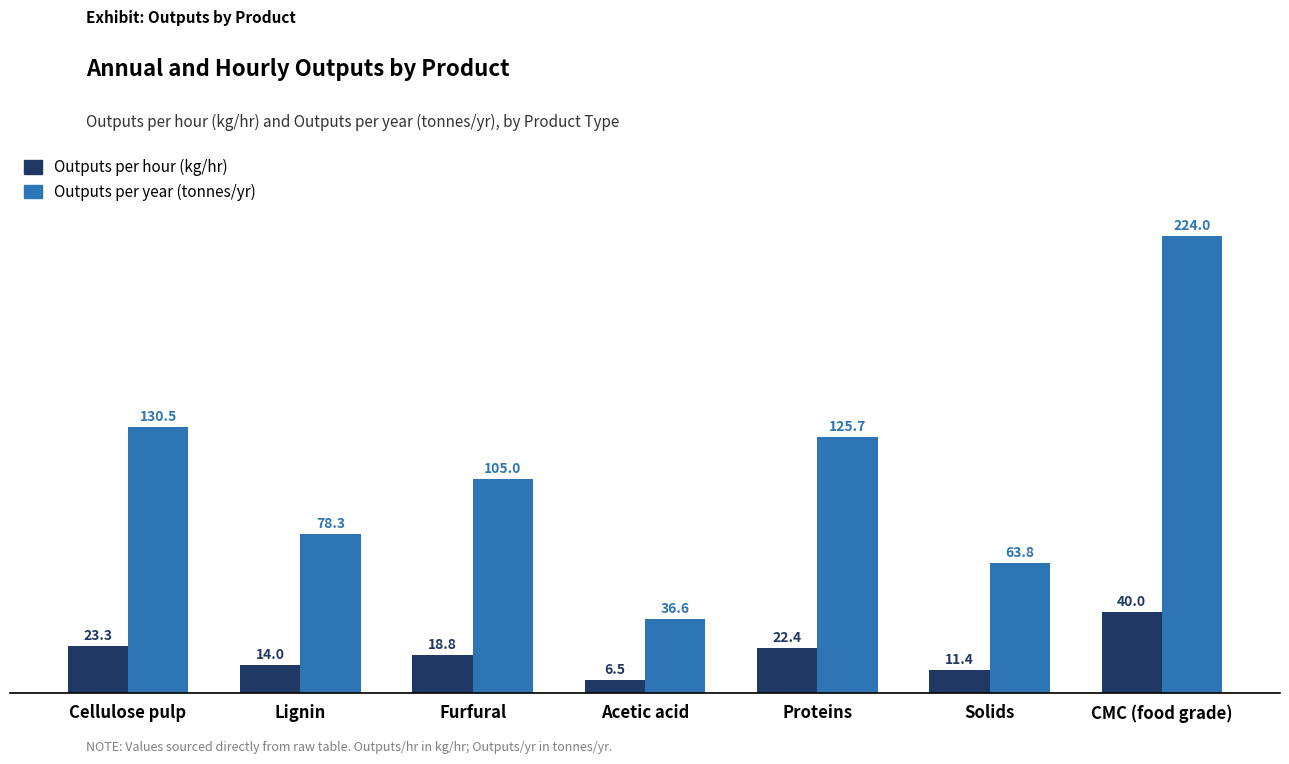

How many data points in Outputs per year (tonnes/yr) are less than 105?

3